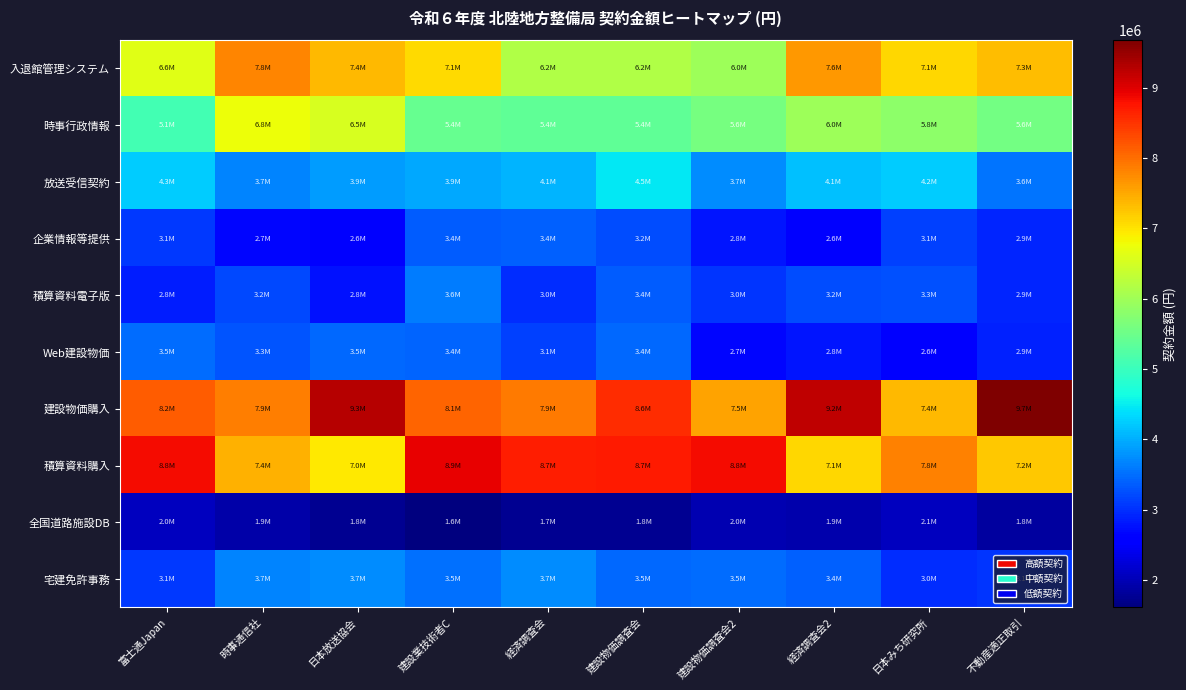

At how many categories does at least one series exceed 7644701?

10